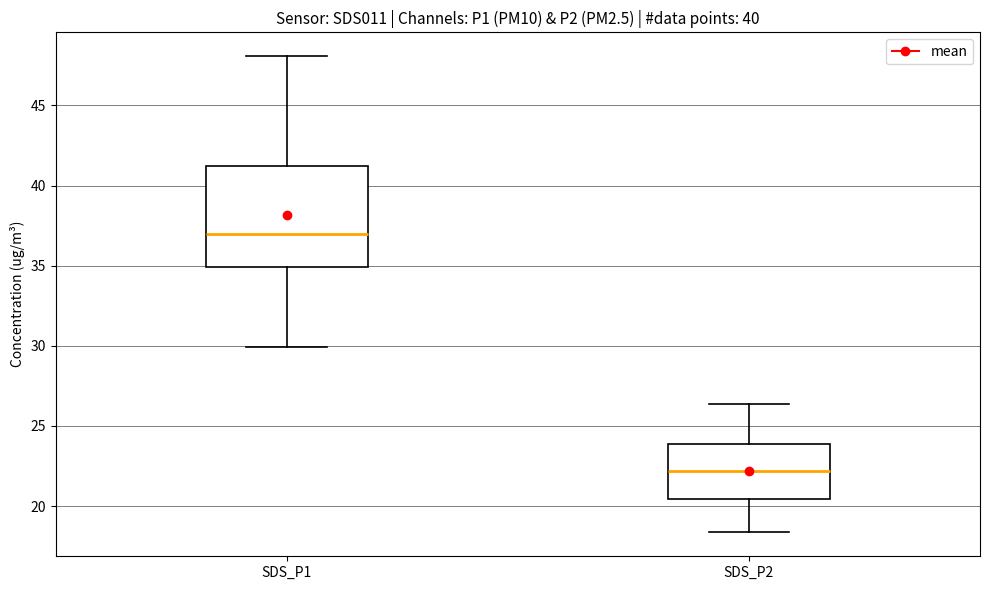

Which box's median line is the highest?

SDS_P1